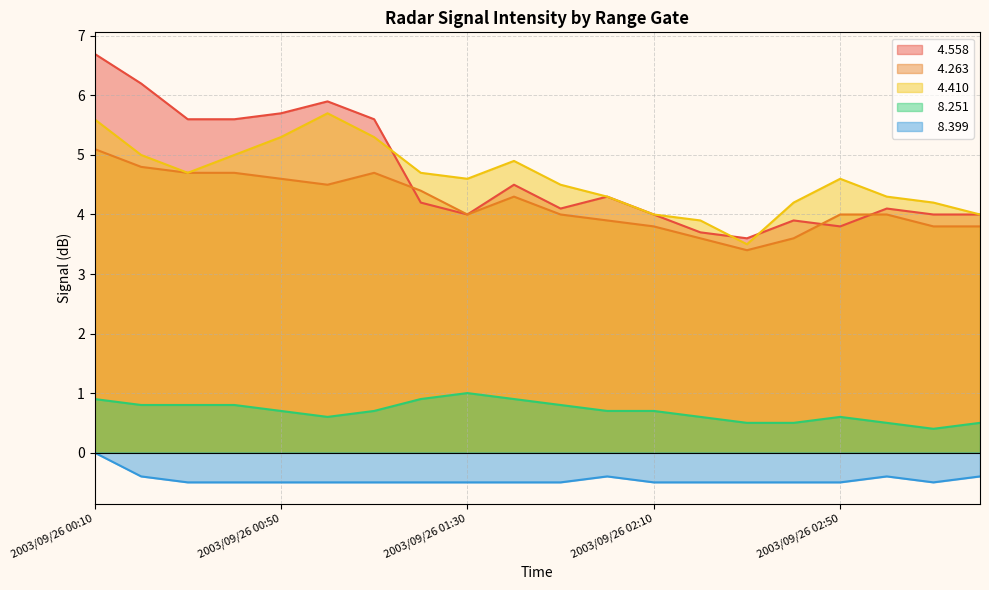

List the labels in order of   8.251 value, largest first.

2003/09/26 01:30, 2003/09/26 00:10, 2003/09/26 01:20, 2003/09/26 01:40, 2003/09/26 00:20, 2003/09/26 00:30, 2003/09/26 00:40, 2003/09/26 01:50, 2003/09/26 00:50, 2003/09/26 01:10, 2003/09/26 02:00, 2003/09/26 02:10, 2003/09/26 01:00, 2003/09/26 02:20, 2003/09/26 02:50, 2003/09/26 02:30, 2003/09/26 02:40, 2003/09/26 03:00, 2003/09/26 03:20, 2003/09/26 03:10